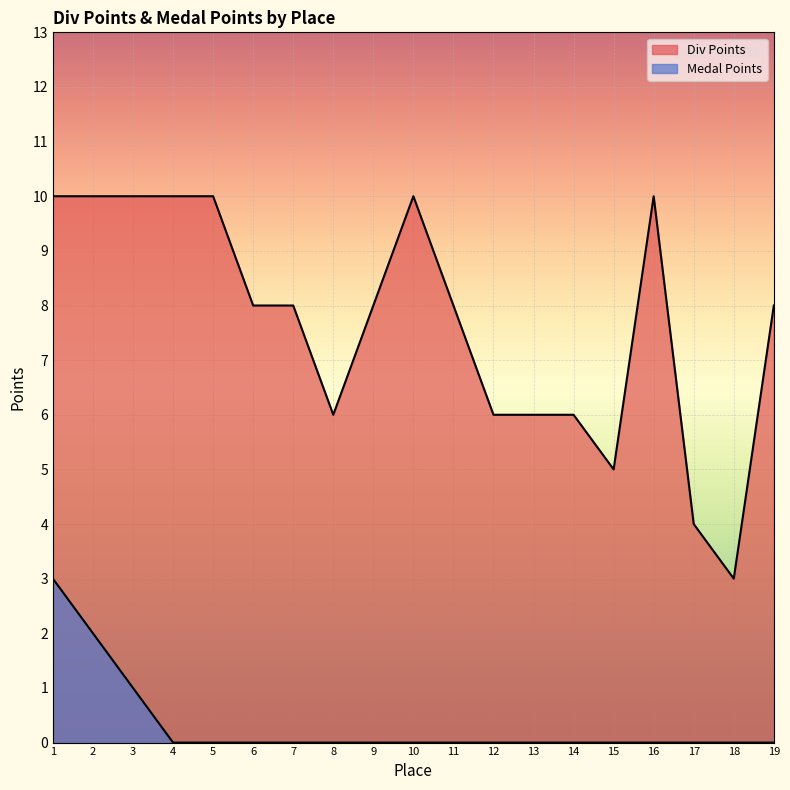

Where is Div Points nearest to the value 6?

8